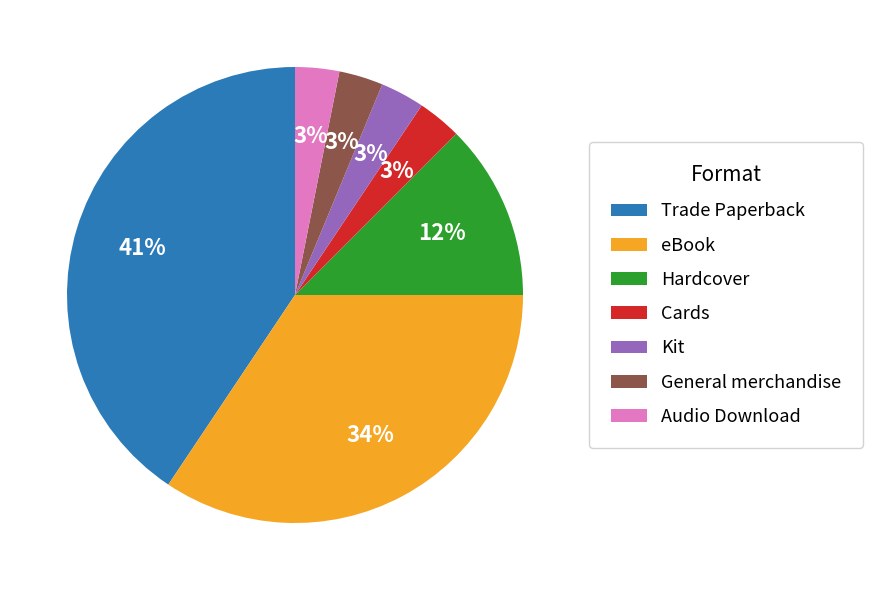

Between Trade Paperback and General merchandise, which is larger?

Trade Paperback